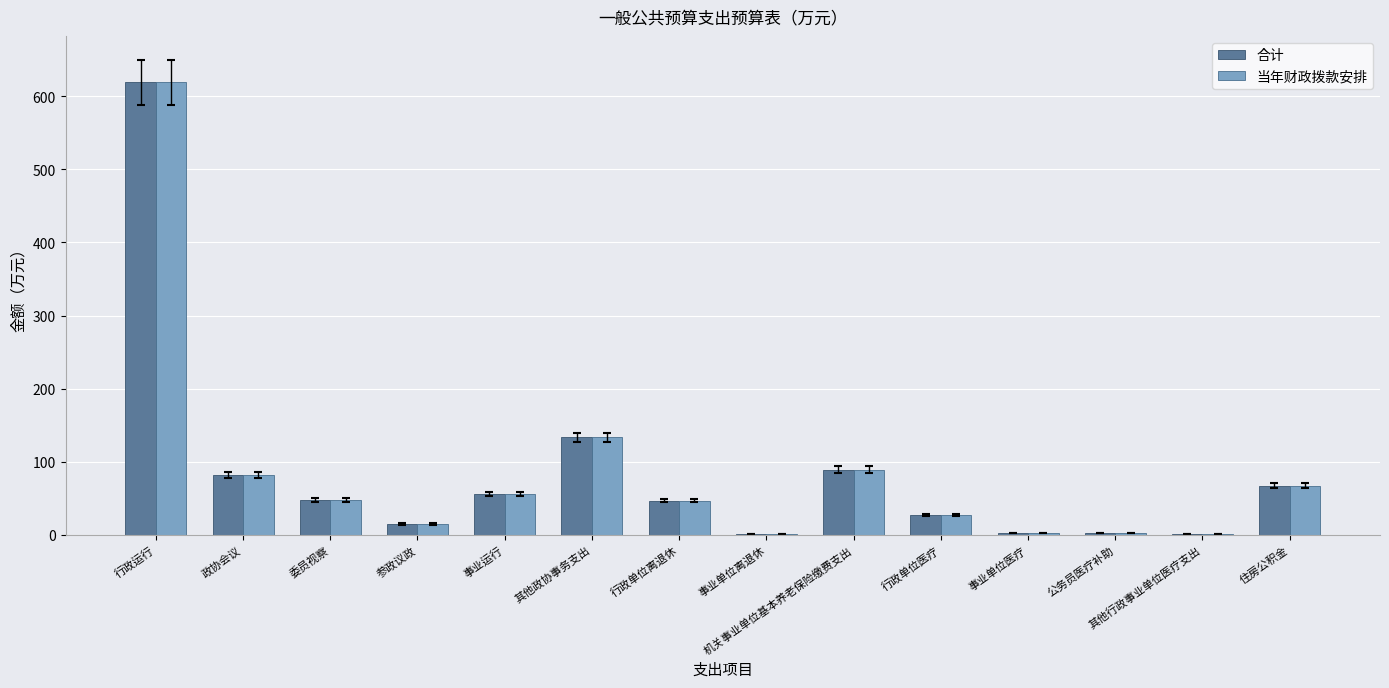

Is the value of 合计 at 机关事业单位基本养老保险缴费支出 greater than the value of 当年财政拨款安排 at 委员视察?

Yes